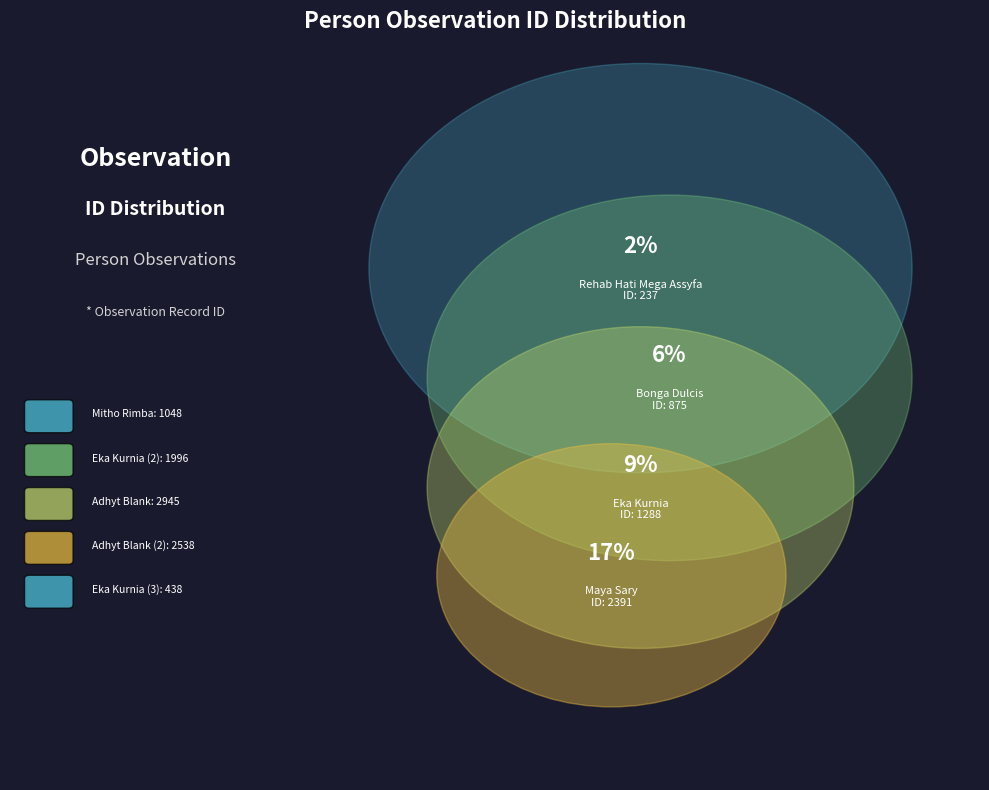

Which slice is the smallest?

Rehab Hati Mega Assyfa